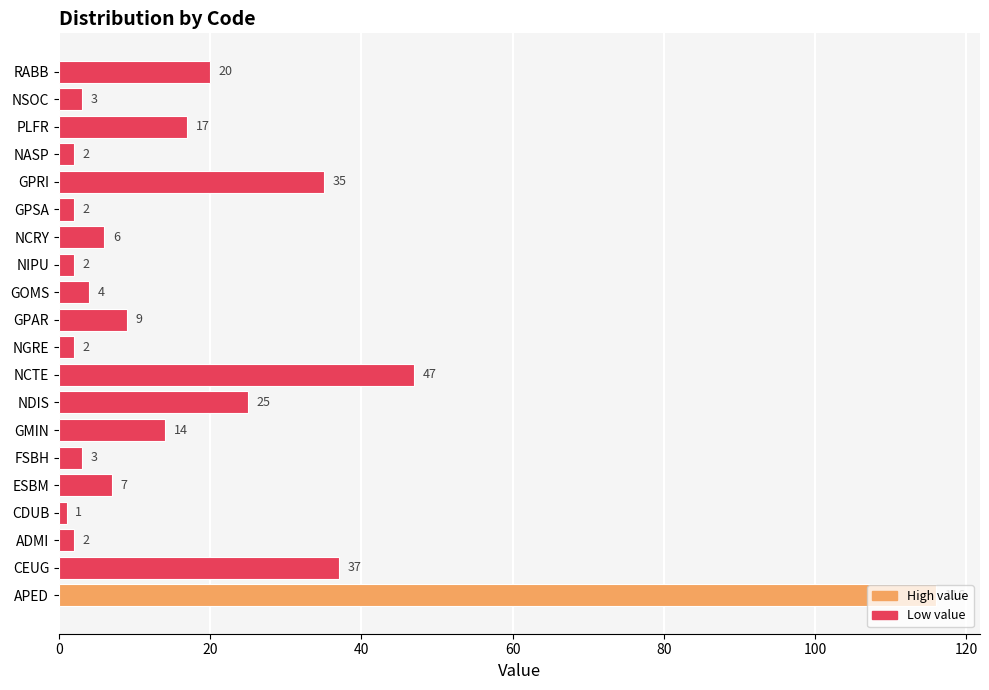

What is the change in value from CEUG to CDUB?

-36